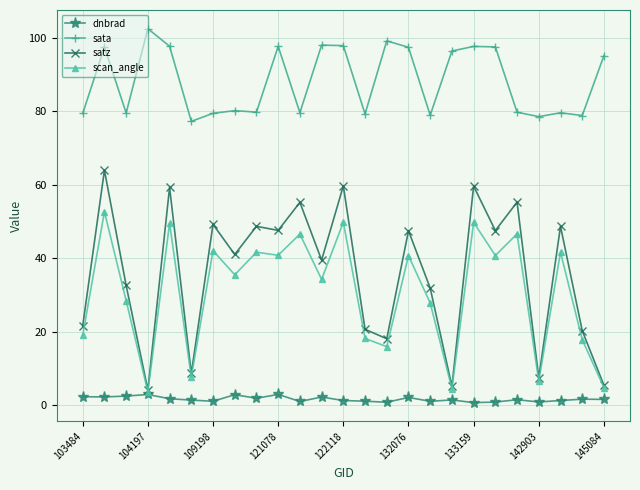

At how many categories does at least one series exceed 51?

25